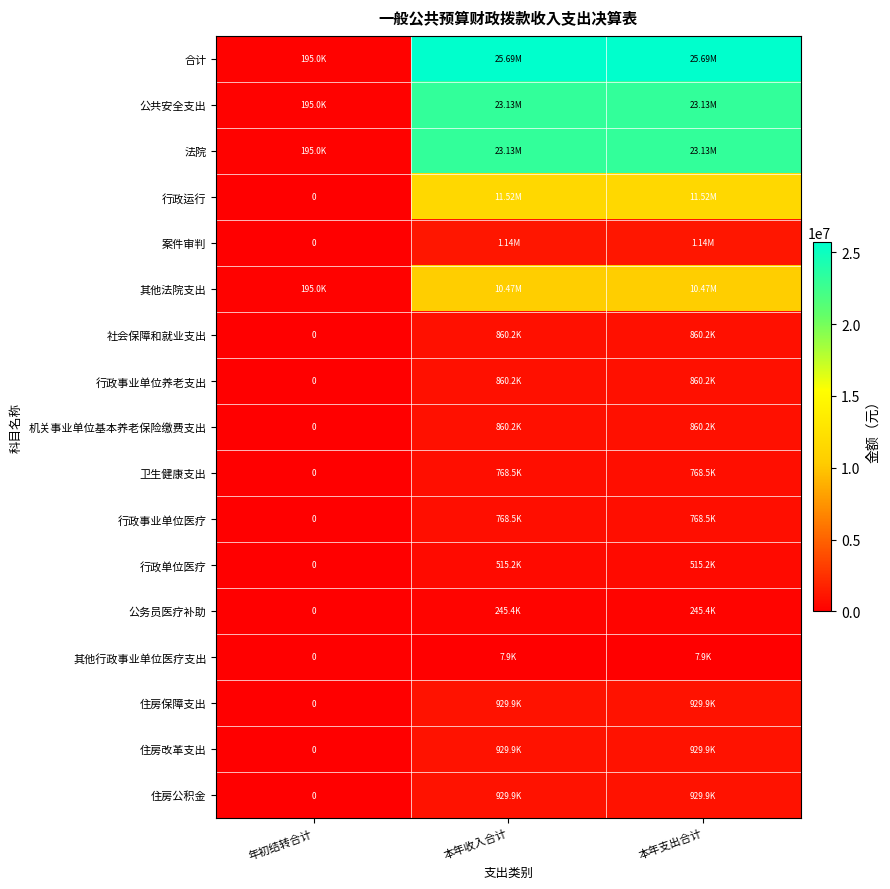

Between 年初结转合计 and 本年收入合计, which is larger?

本年收入合计